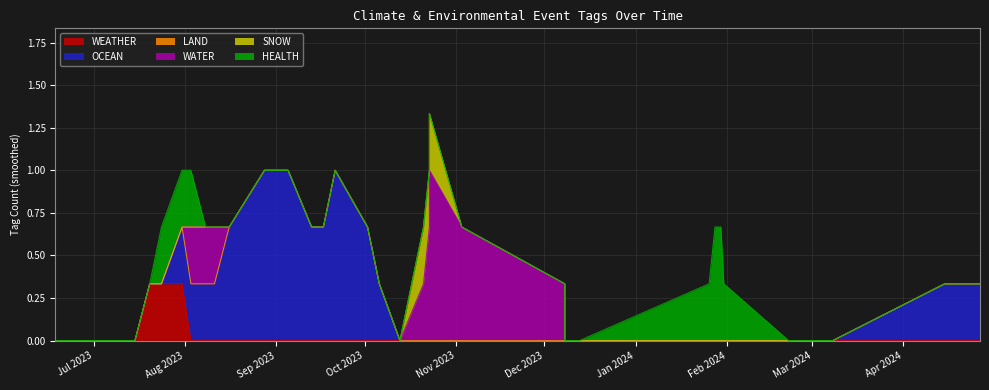

What is the total value across all series at 2023-08-28?

1